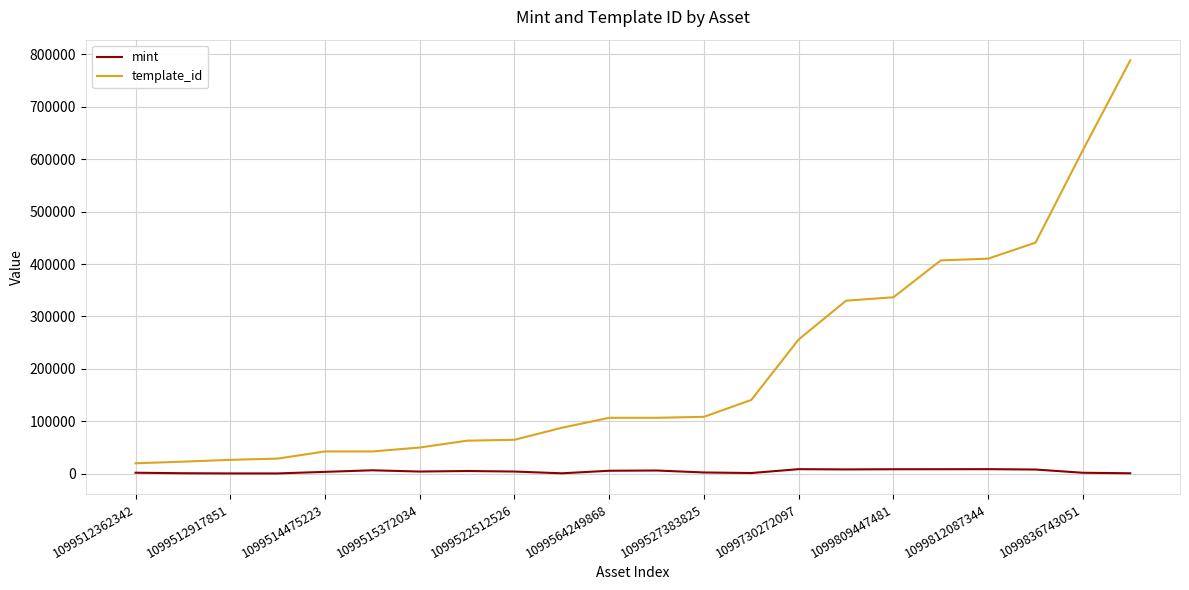

How many lines are shown in the chart?

2